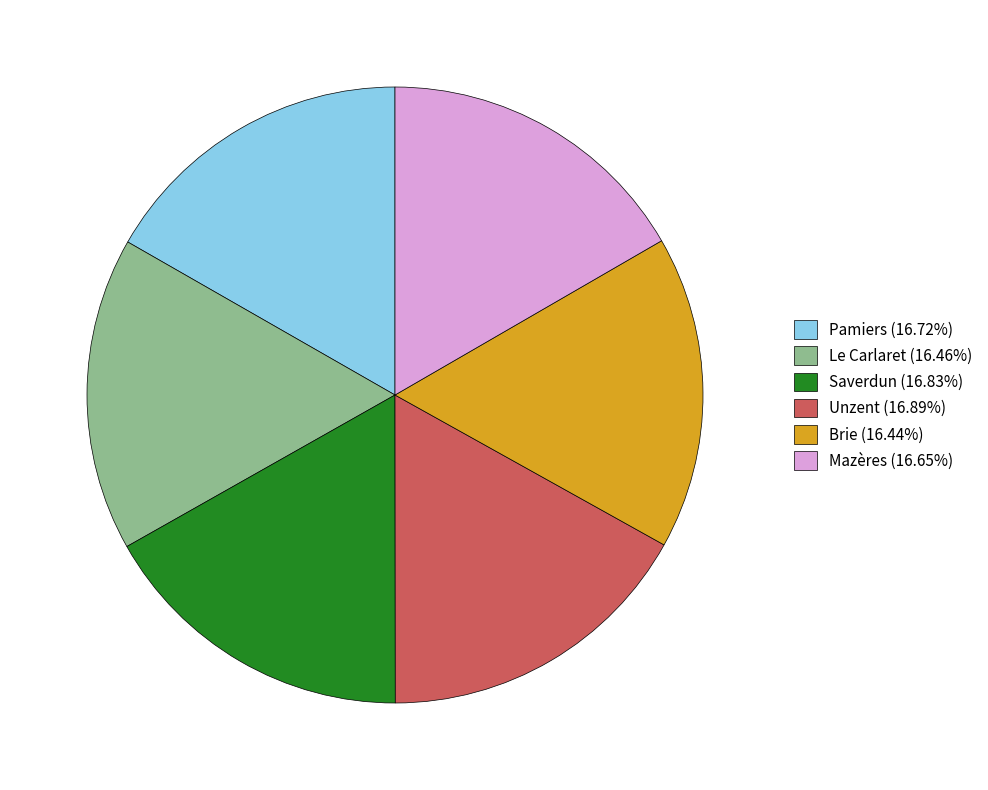

Approximately how many times larger is the value at Mazères (16.65%) compared to Unzent (16.89%)?

1.0